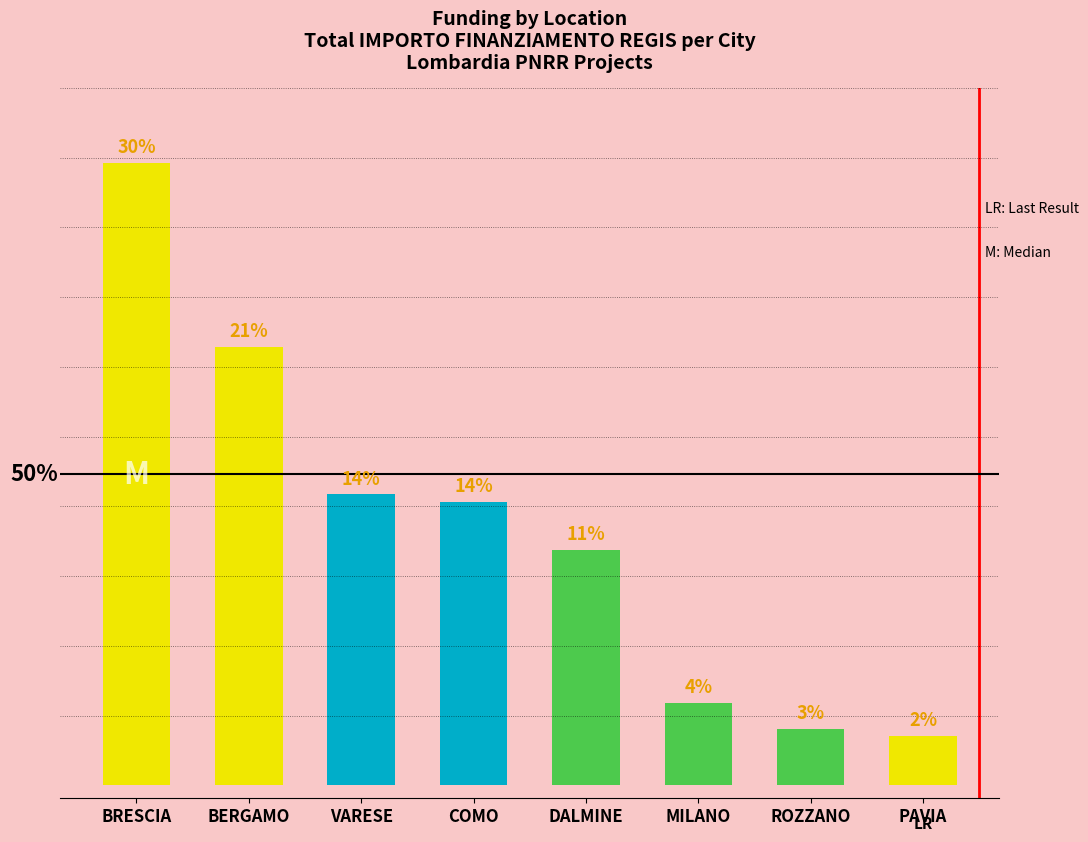

List the labels in order of value, largest first.

BRESCIA, BERGAMO, VARESE, COMO, DALMINE, MILANO, ROZZANO, PAVIA